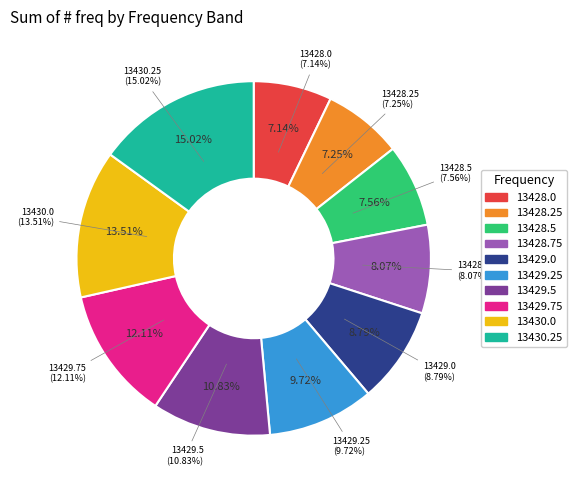

Is it true that 13429.5 is 10% of the pie?

True